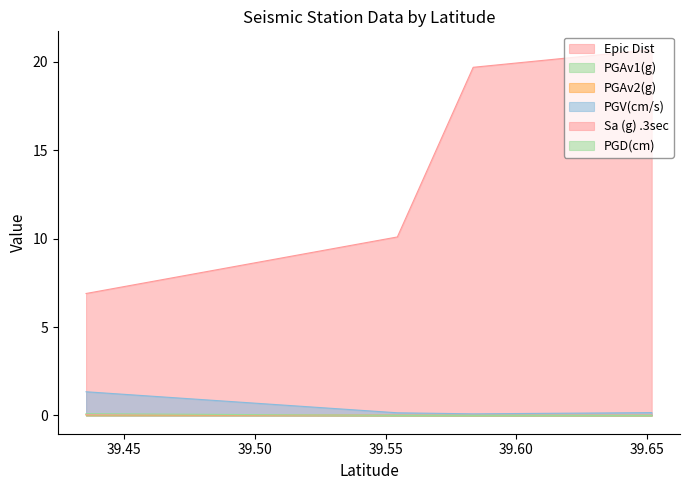

Is it true that PGV(cm/s) equals 0.1 at 39.55451?

True